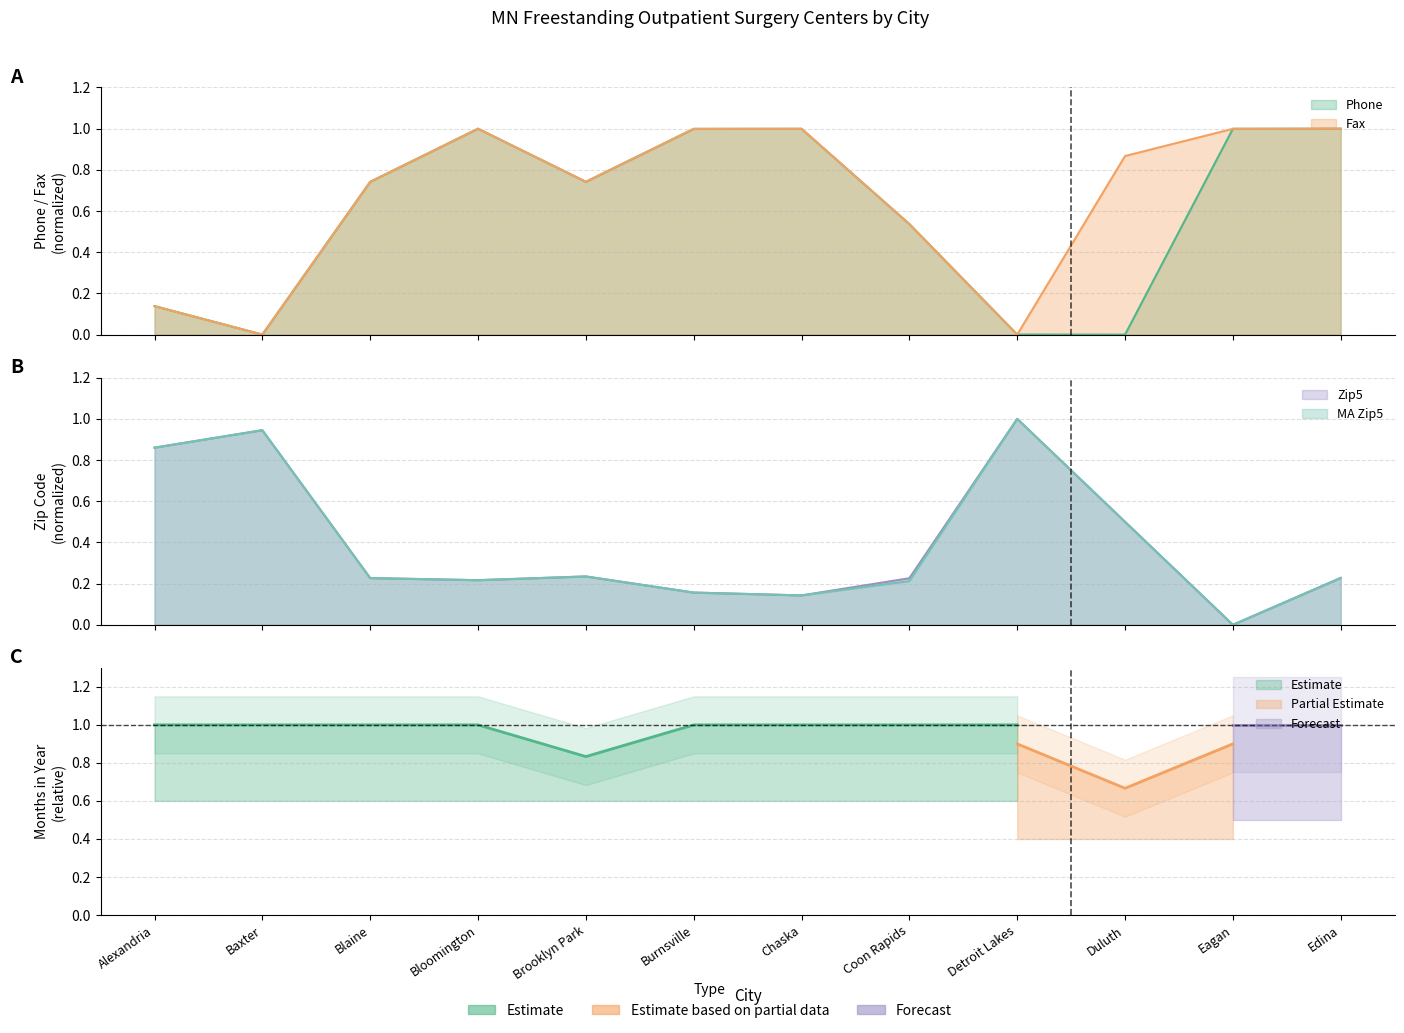

Count the number of categories in the chart.

12